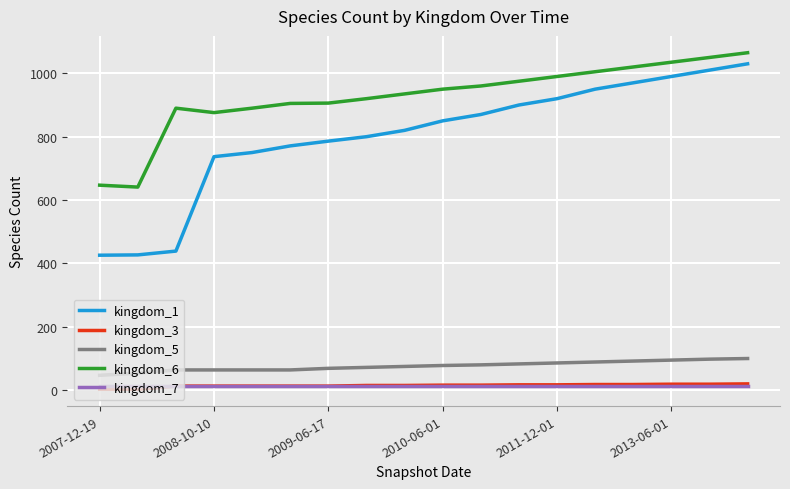

True or false: kingdom_6 and kingdom_7 cross at least once.

False